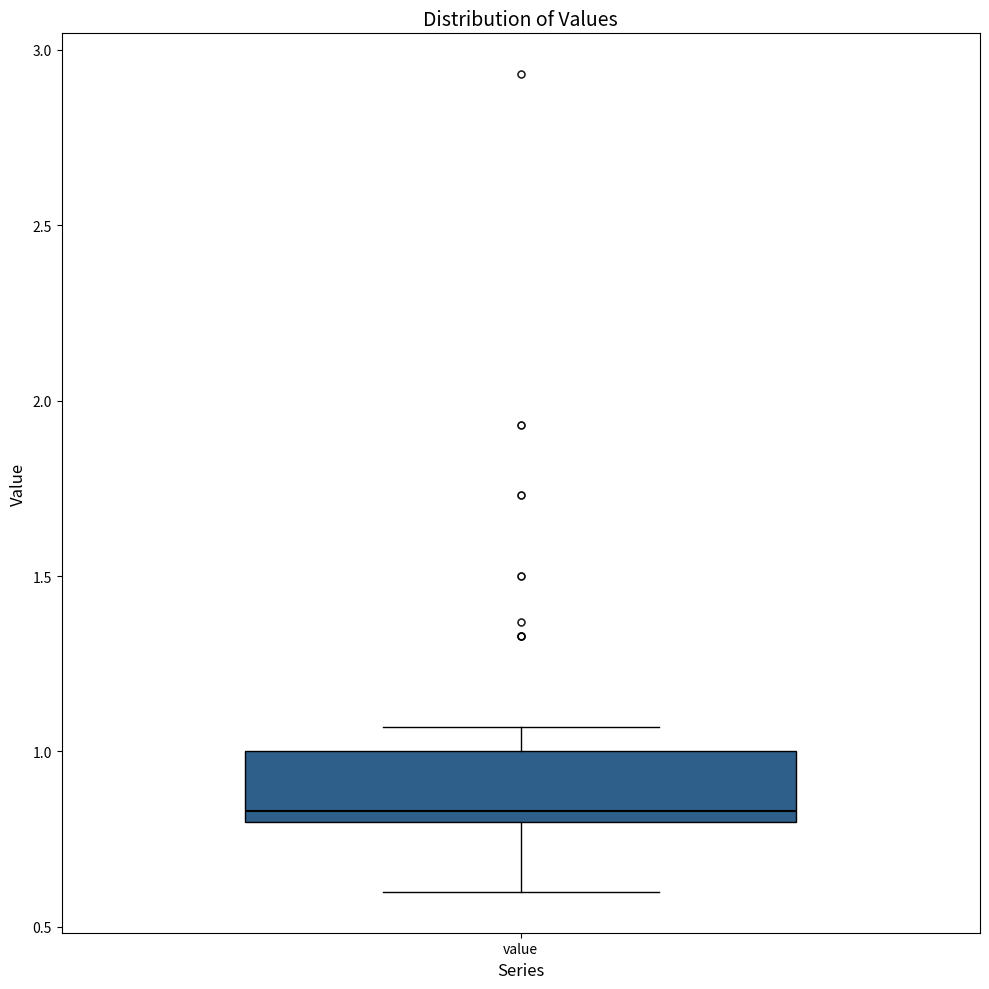

Read this box plot against the y-axis: the position of the median line, the range covered by the box, and the ends of both whiskers. The values are not printed on the chart, so give them approximately, as read against the axis.

median 0.85, box 0.80 to 1.00, whiskers 0.60 to 1.05